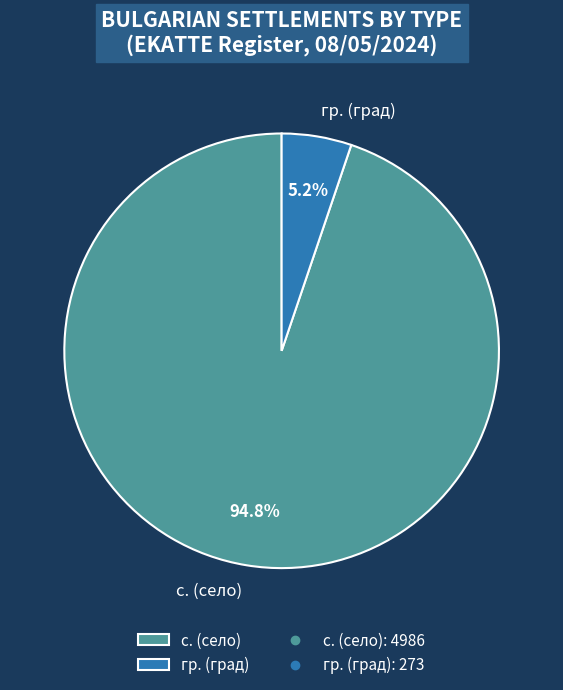

Which category has the biggest portion of the pie?

с. (село)